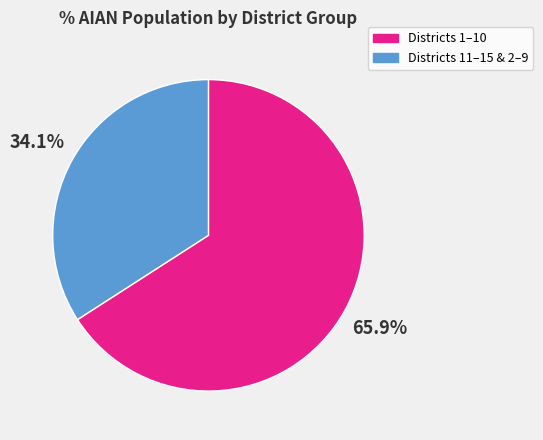

What is the largest slice in the pie chart?

Districts 1–10